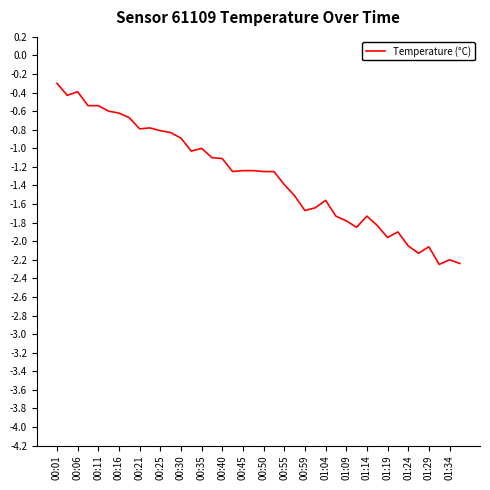

What is the maximum value shown in the chart?

-0.3